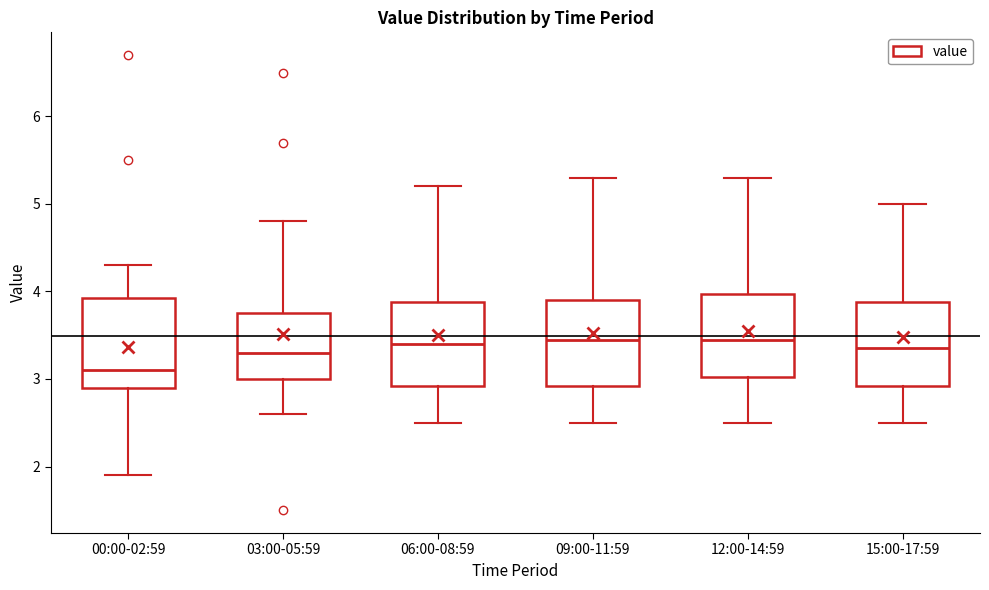

Reading left to right, transcribe this box plot: for each box, give where its median line is, the range the box spans, and where its two whiskers end, as read against the y-axis. The values are not printed on the chart, so give them approximately, as read against the axis.

00:00-02:59: median 3.1, box 2.9 to 3.9, whiskers 1.9 to 4.3
03:00-05:59: median 3.3, box 3.0 to 3.8, whiskers 2.6 to 4.8
06:00-08:59: median 3.4, box 2.9 to 3.9, whiskers 2.5 to 5.2
09:00-11:59: median 3.5, box 2.9 to 3.9, whiskers 2.5 to 5.3
12:00-14:59: median 3.5, box 3.0 to 4.0, whiskers 2.5 to 5.3
15:00-17:59: median 3.4, box 2.9 to 3.9, whiskers 2.5 to 5.0